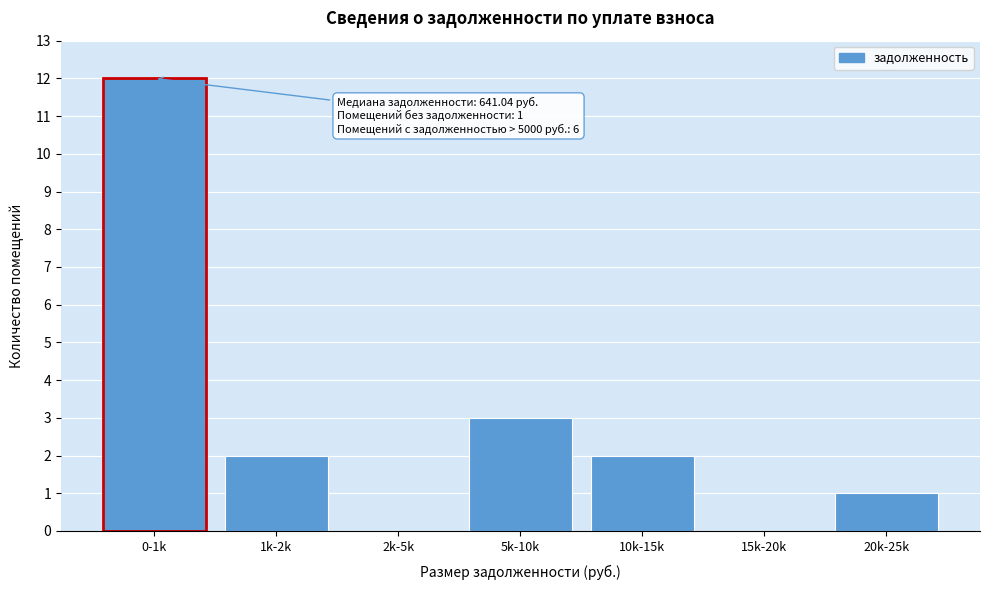

Reading left to right, transcribe all the data shown in this chart.

0-1k=12	1k-2k=2	2k-5k=0	5k-10k=3	10k-15k=2	15k-20k=0	20k-25k=1